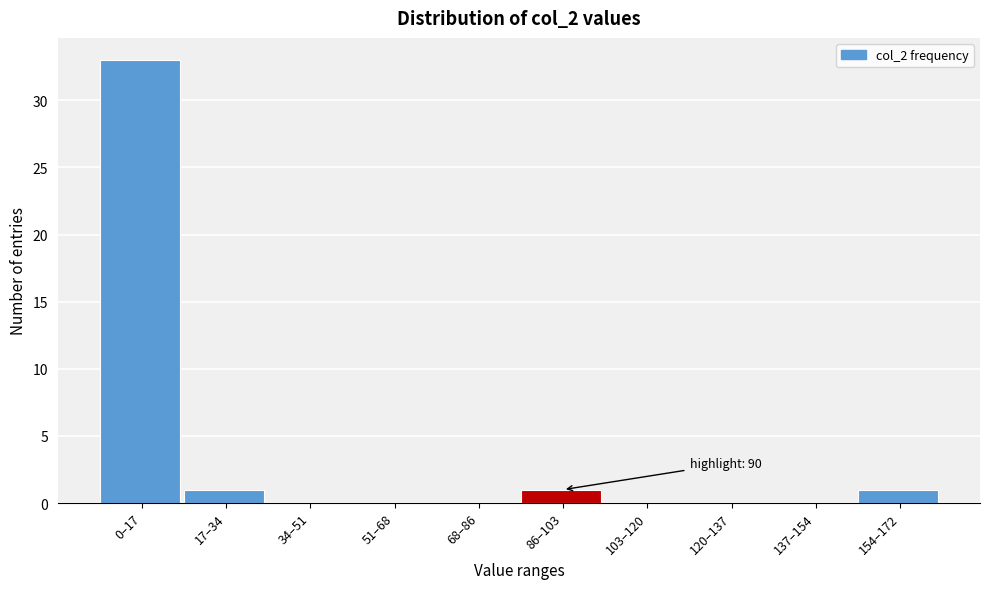

The value at 154–172 is 1. True or false?

True